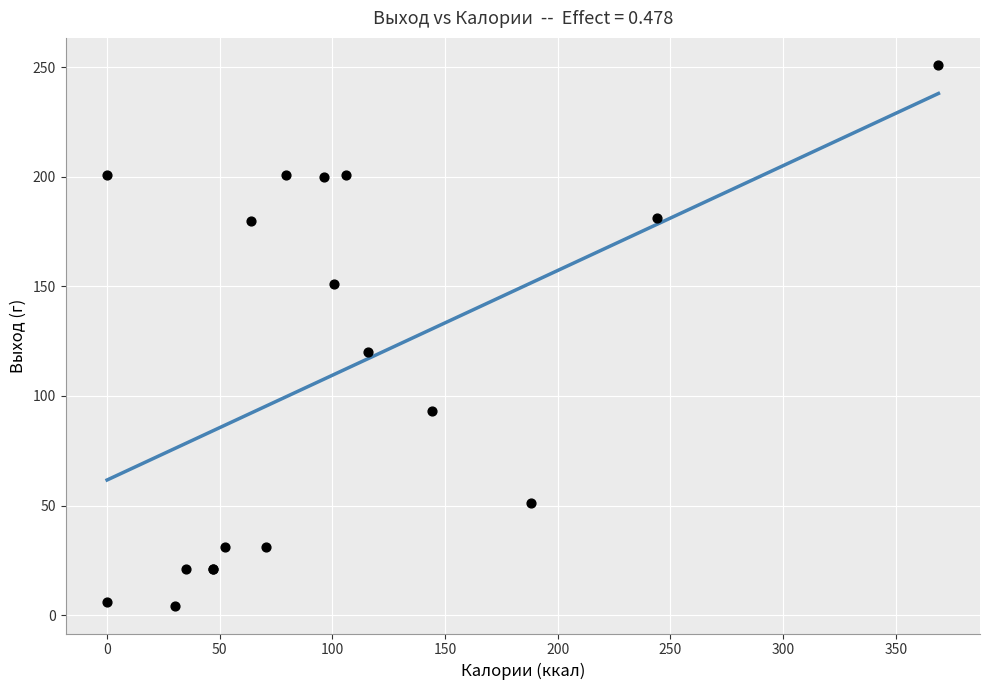

What Y value in the scatter plot is closest to 127?

120